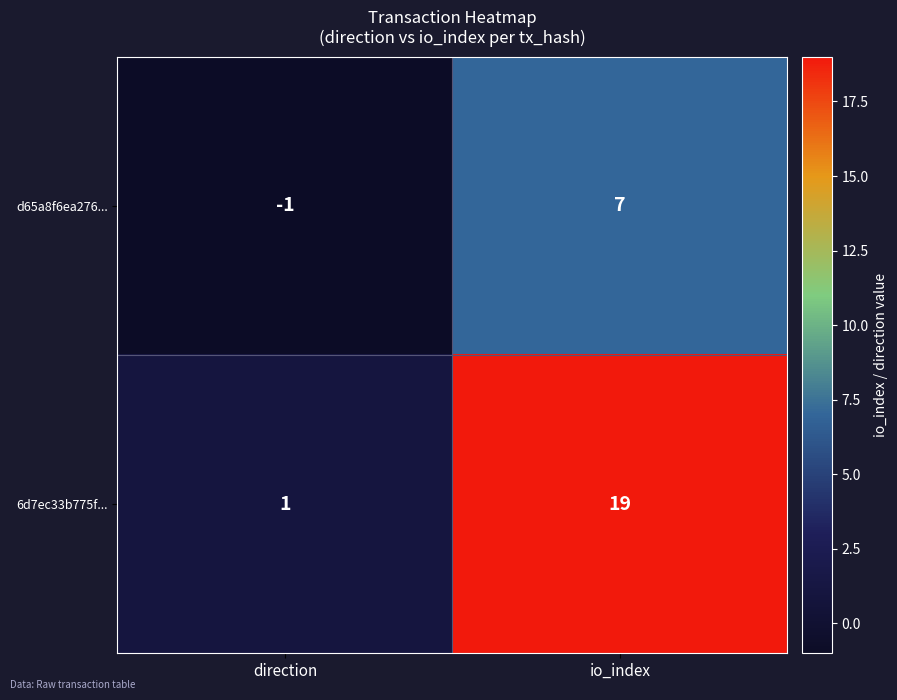

What value does the 6d7ec33b775f... series have at io_index, to the nearest 5?

20